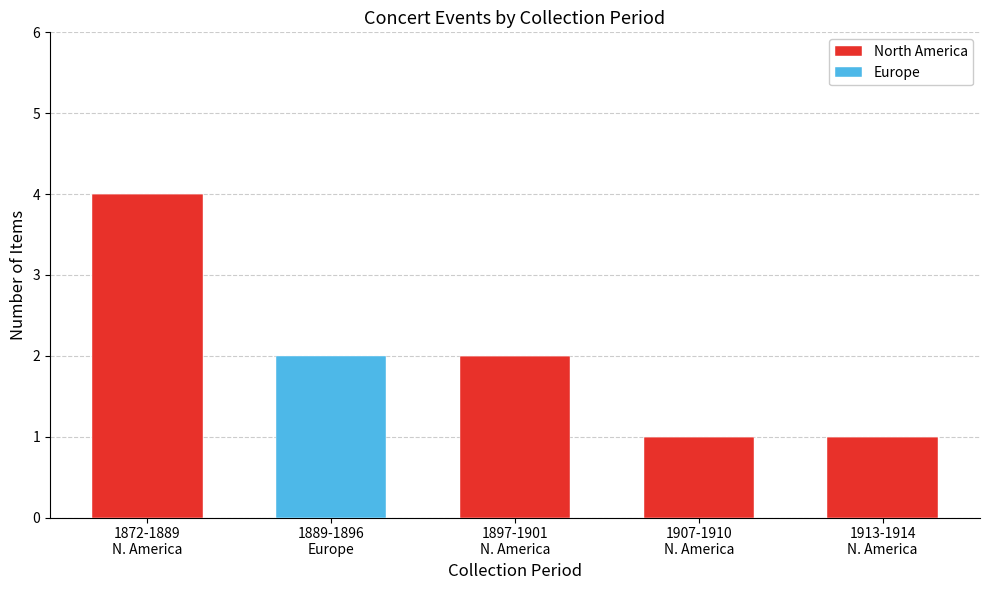

What is the sum of all North America values?

8